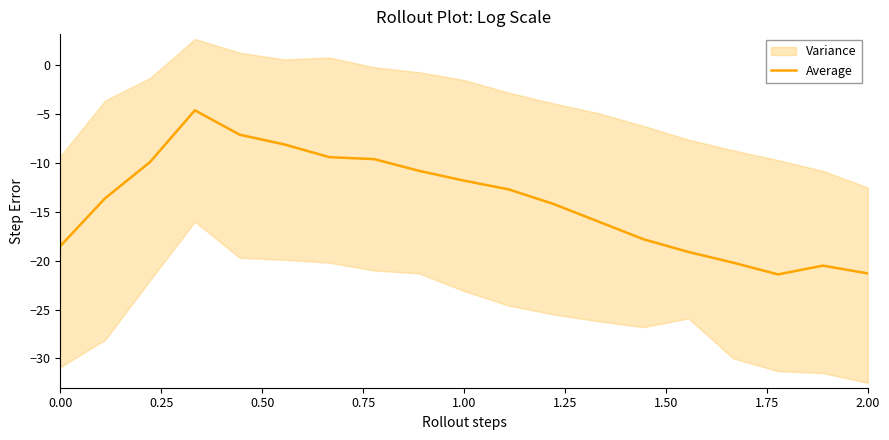

What is the average value?

-14.0